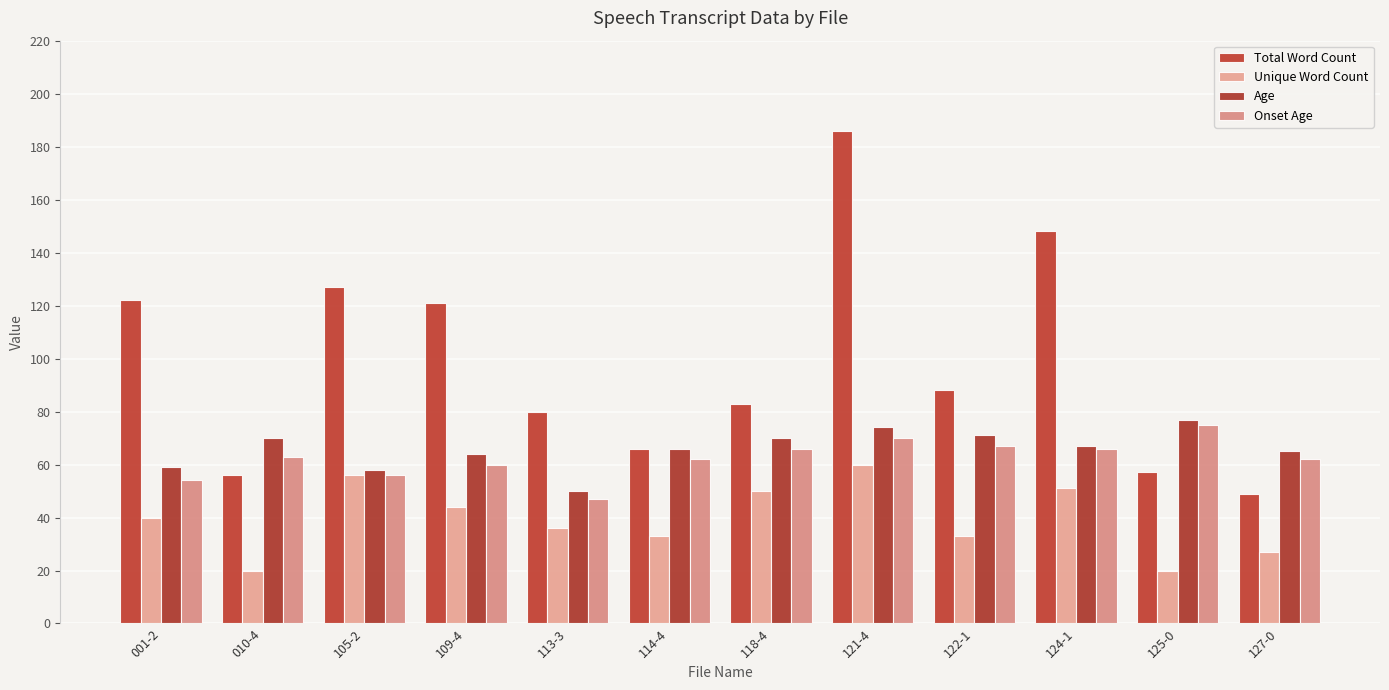

How many bars are there in each group?

4